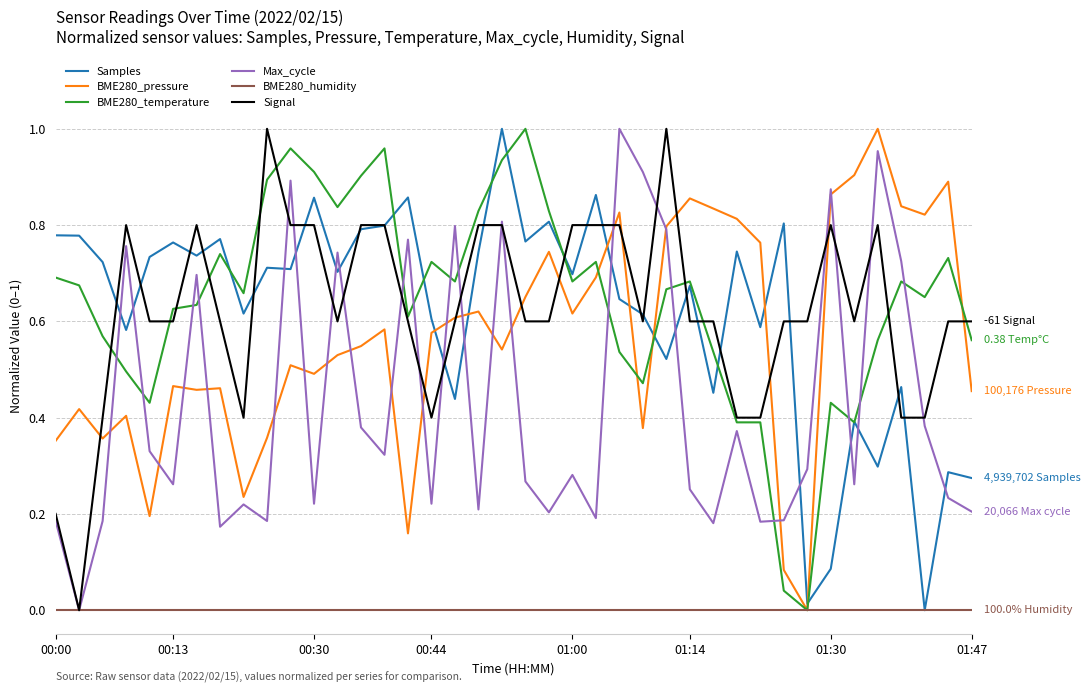

True or false: Samples and Max_cycle intersect in this chart.

True